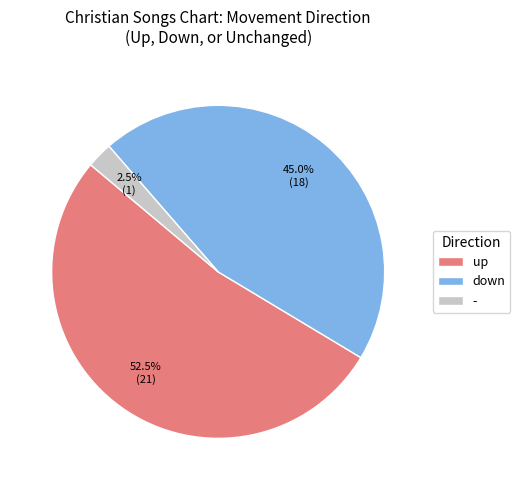

To the nearest percent, what is the difference between the largest and smallest slice percentages?

50%